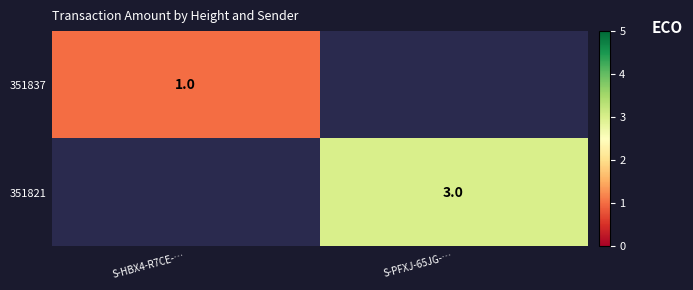

At which category does the chart reach its peak across all series?

S-PFXJ-65JG-…